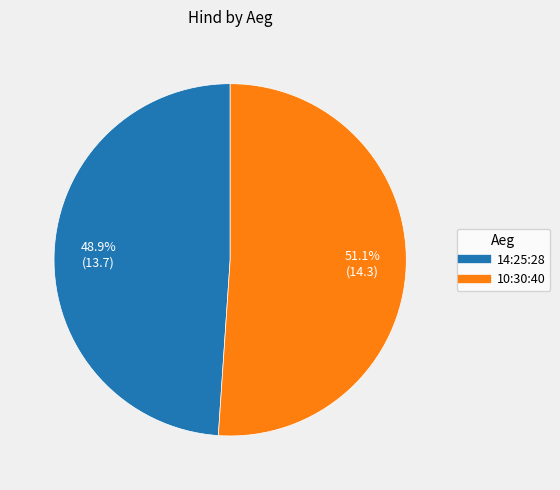

How many slices are in this pie chart?

2